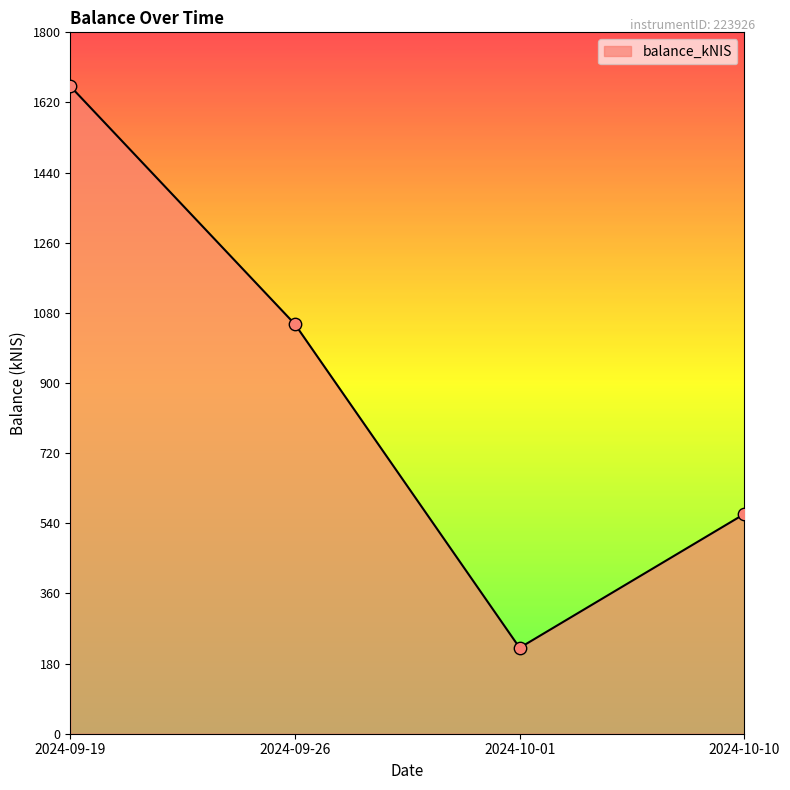

What is the ratio of the value at 2024-10-10 to the value at 2024-09-26?

0.5